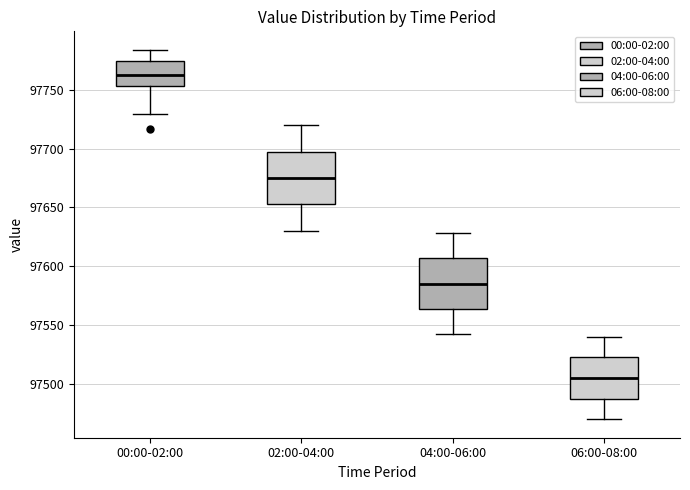

Reading left to right, read every box against the y-axis: the position of its median line, the range the box covers, and the ends of its whiskers. The values are not printed on the chart, so give them approximately, as read against the axis.

00:00-02:00: median 97765, box 97755 to 97775, whiskers 97730 to 97785
02:00-04:00: median 97675, box 97650 to 97695, whiskers 97630 to 97720
04:00-06:00: median 97585, box 97565 to 97605, whiskers 97540 to 97630
06:00-08:00: median 97505, box 97485 to 97520, whiskers 97470 to 97540